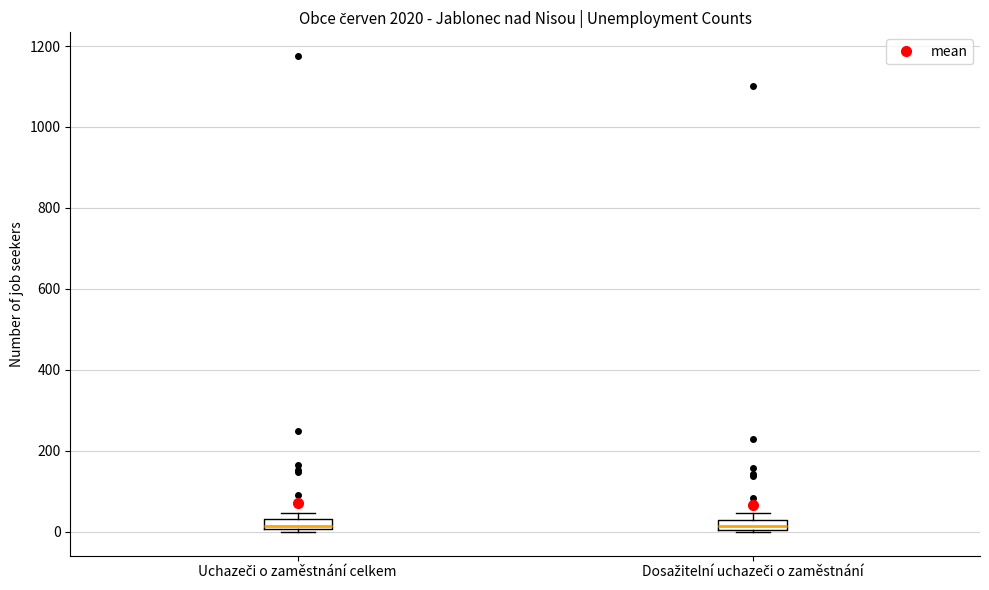

Where is the upper edge of the box for Dosažitelní uchazeči o zaměstnání on the y-axis? The values are not printed on the chart, so give them approximately, as read against the axis.

40